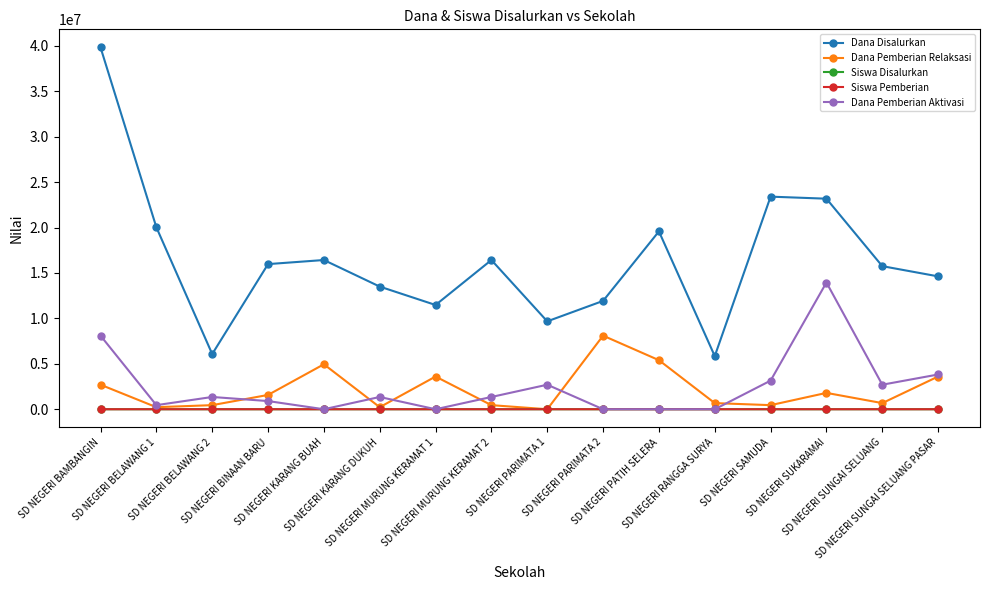

Which series has the widest spread of values?

Dana Disalurkan